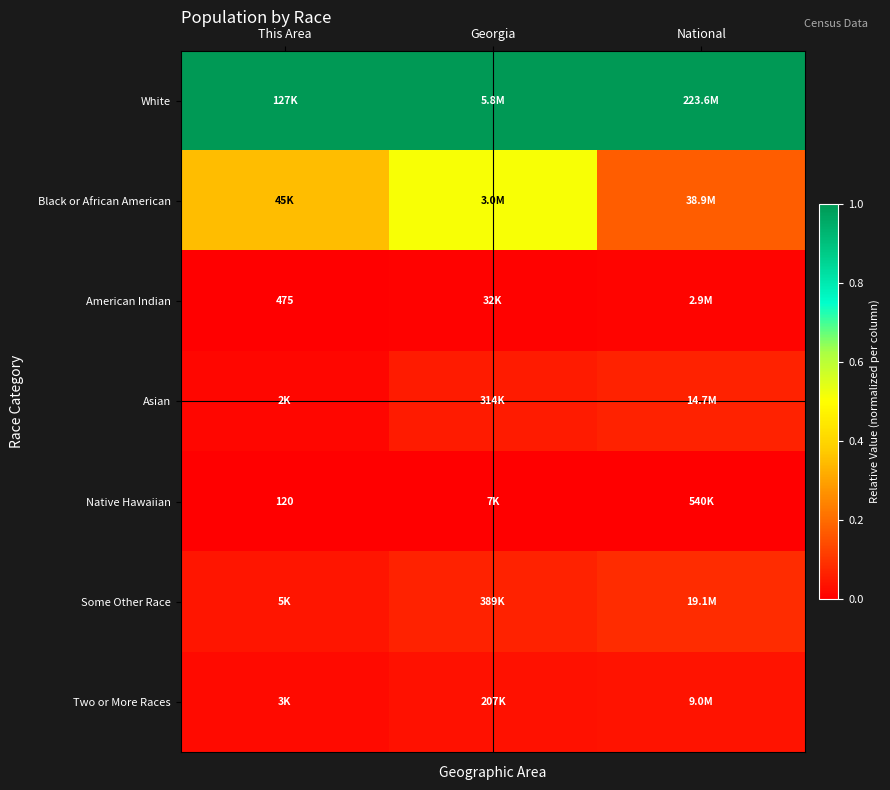

Which series changed the most between Georgia and National?

Black or African American